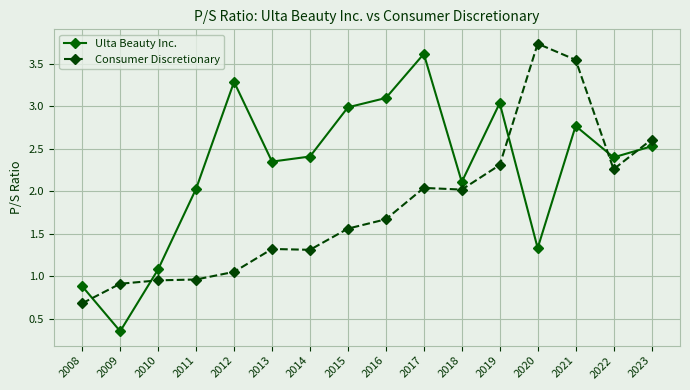

How many lines are shown in the chart?

2